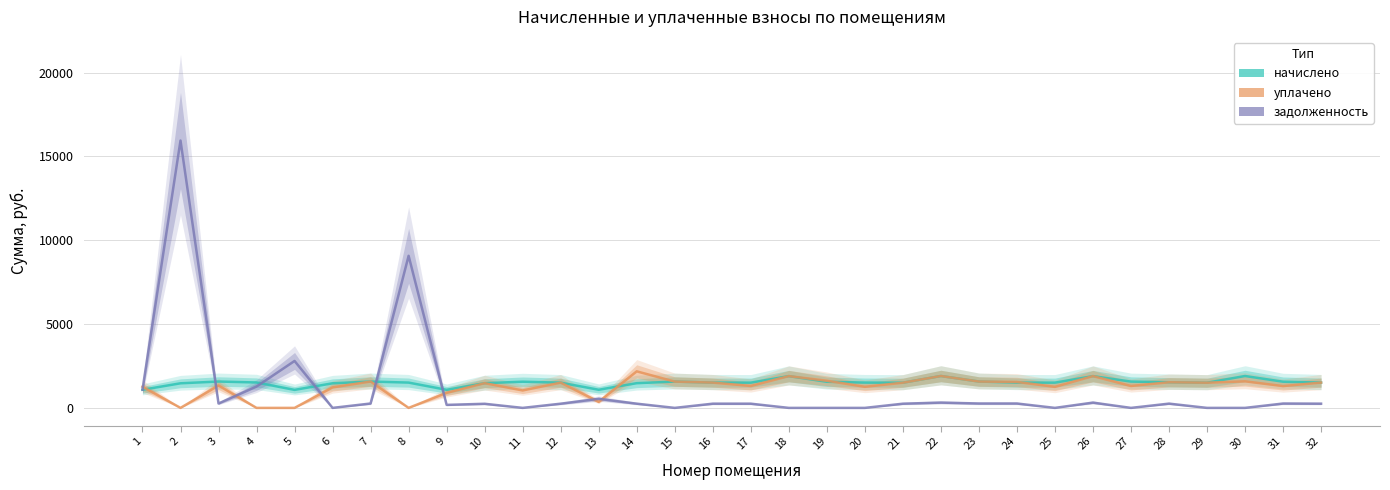

At which label does начислено reach its minimum?

5